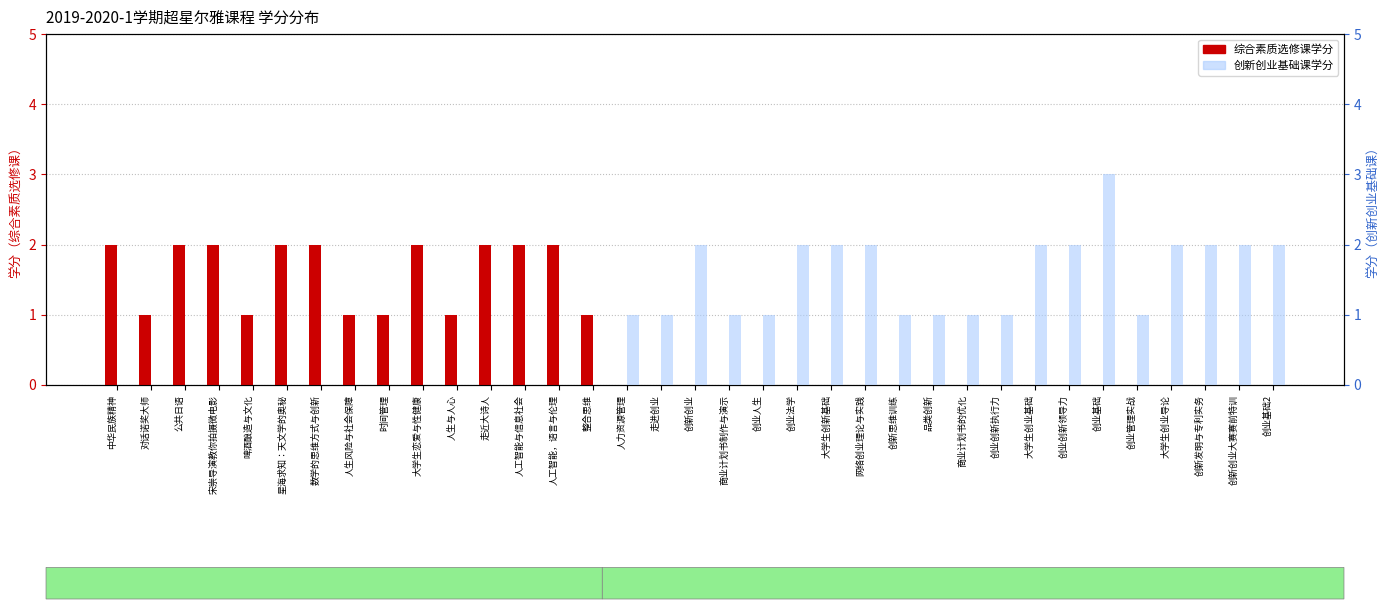

Are the bars grouped side by side (vs. stacked)?

Yes